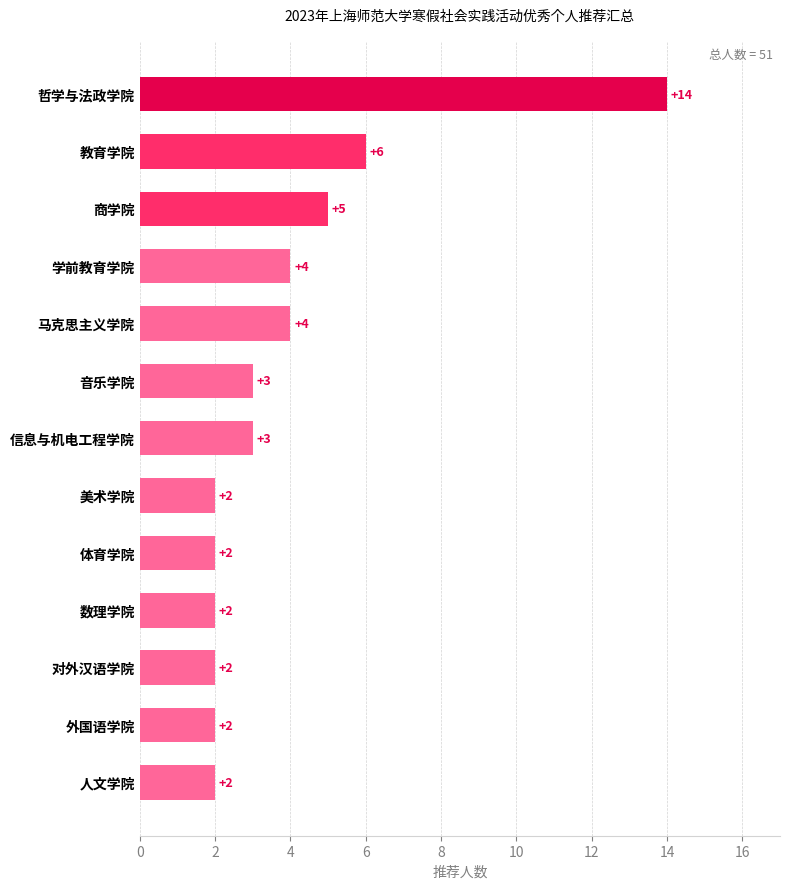

What is the difference between the maximum and minimum values?

12